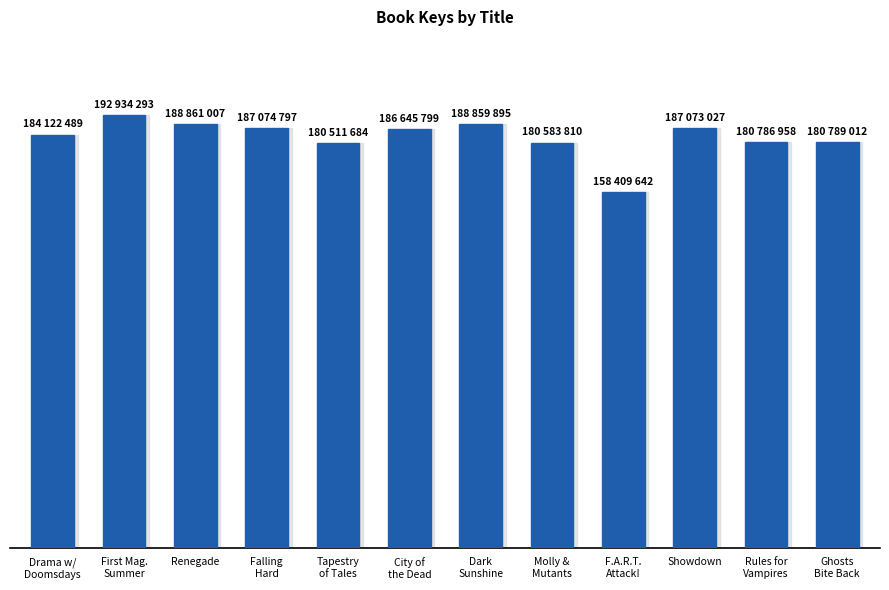

Which category has the lowest value across all series?

F.A.R.T.
Attack!